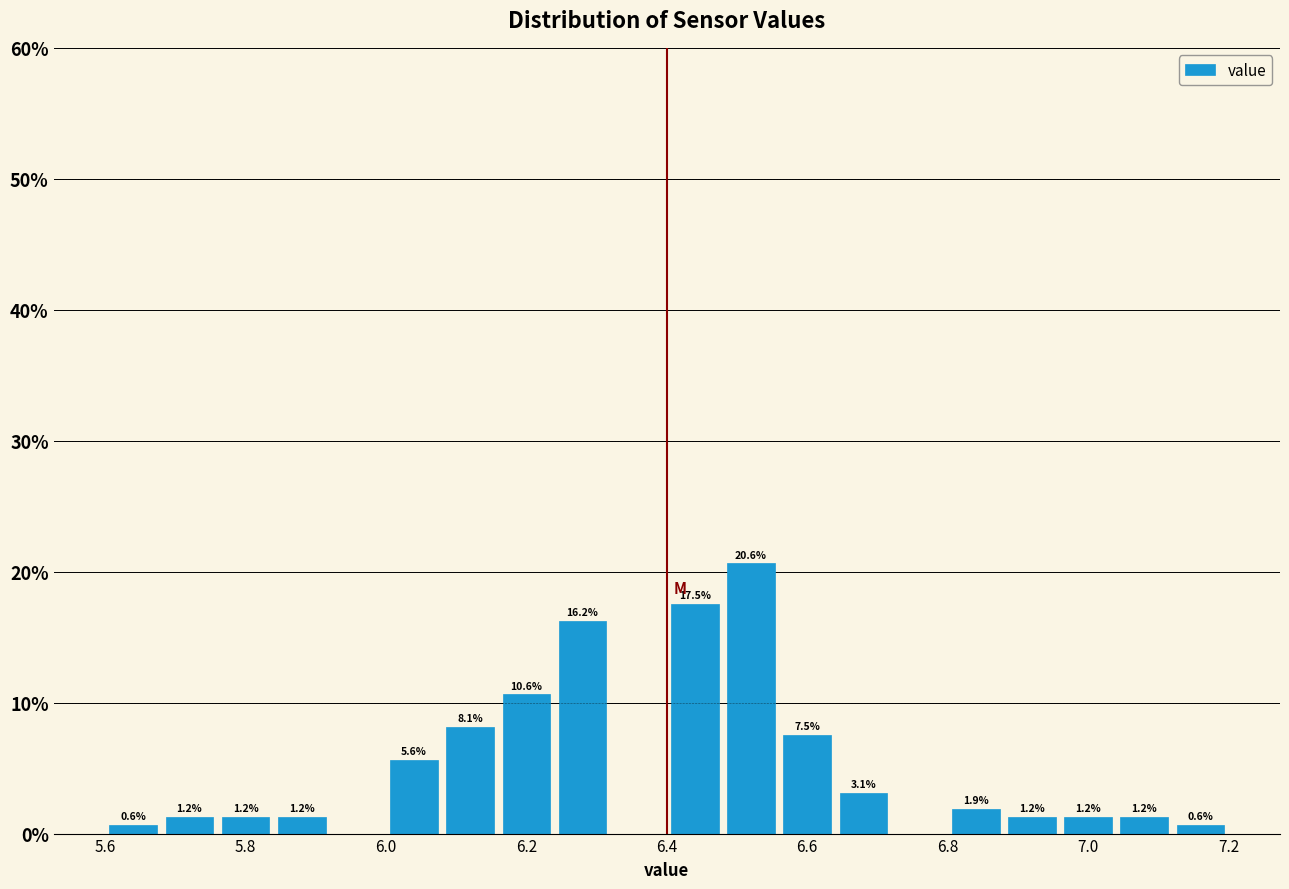

Over which range of the x-axis is the bar tallest?

6.48 to 6.56